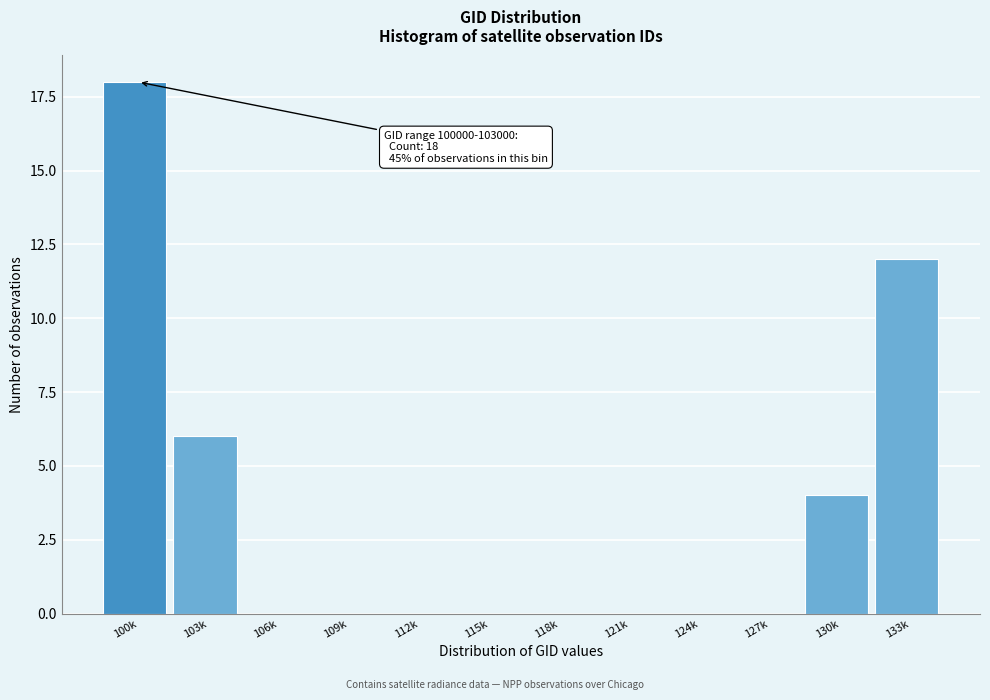

Reading left to right, what are all the values shown in this chart?

100k=18	103k=6	106k=0	109k=0	112k=0	115k=0	118k=0	121k=0	124k=0	127k=0	130k=4	133k=12